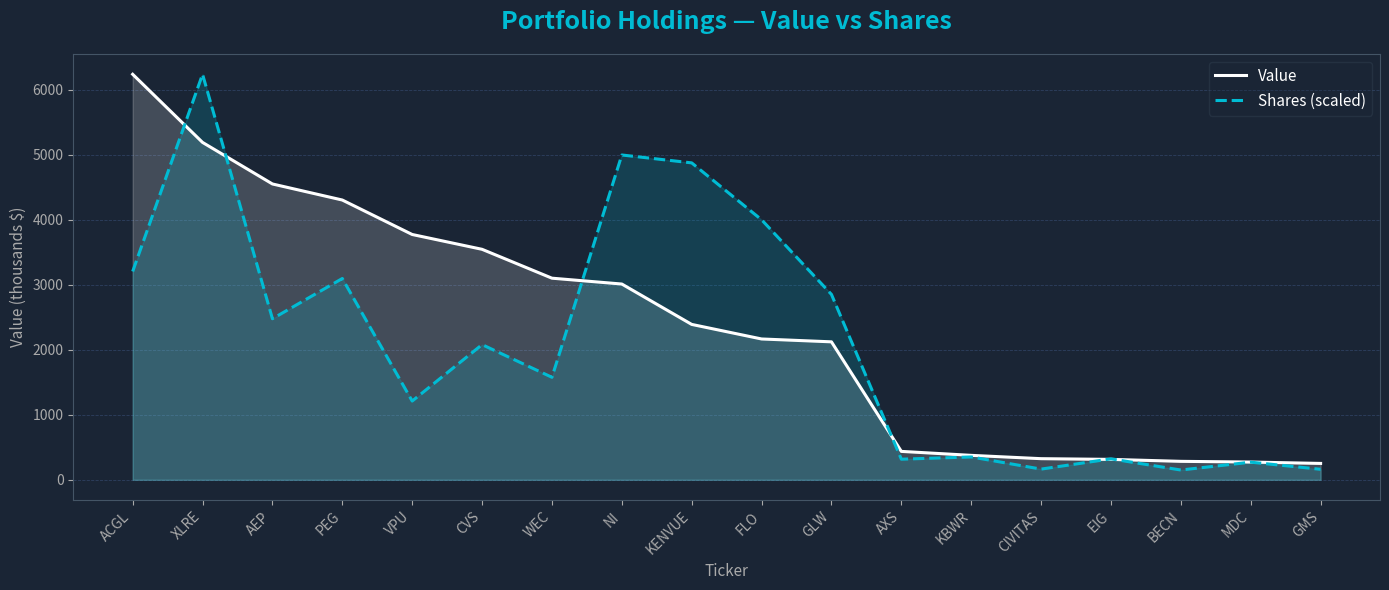

What is the average value of the Shares (scaled) series?

2130.1